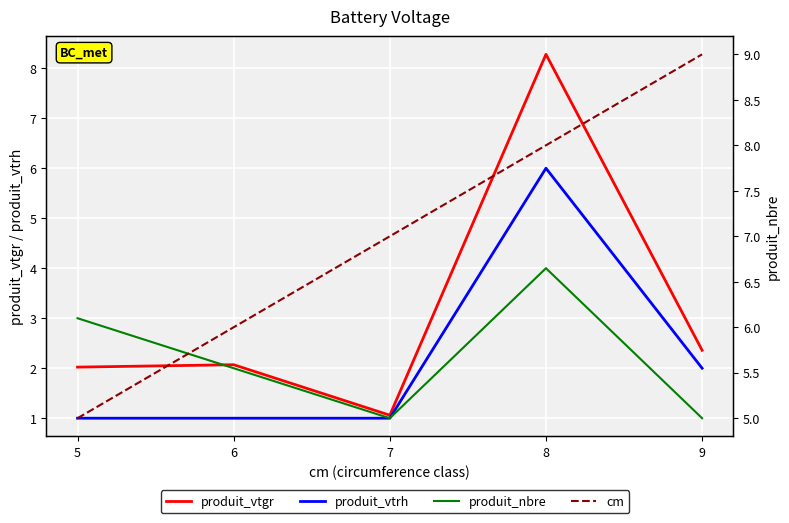

Between which two adjacent categories do produit_nbre and produit_vtgr first intersect?

5 and 6